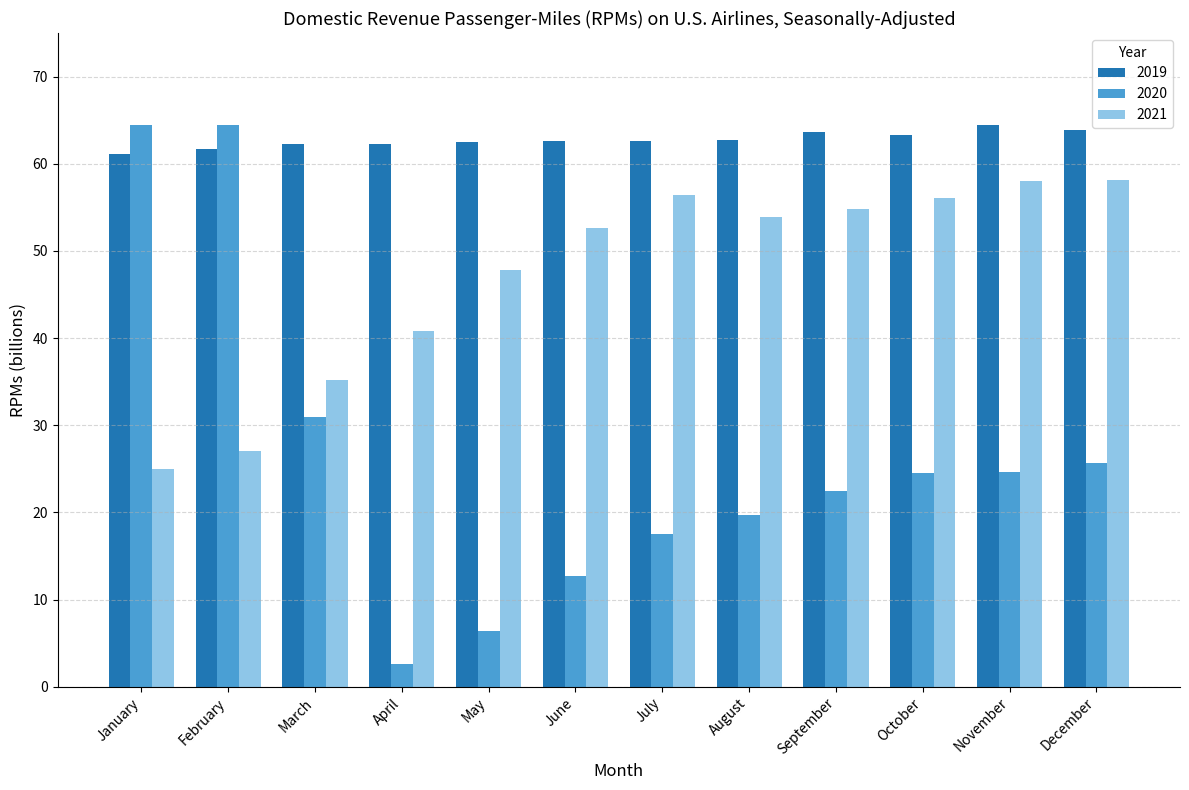

What is the sum of all 2020 values?

316.0